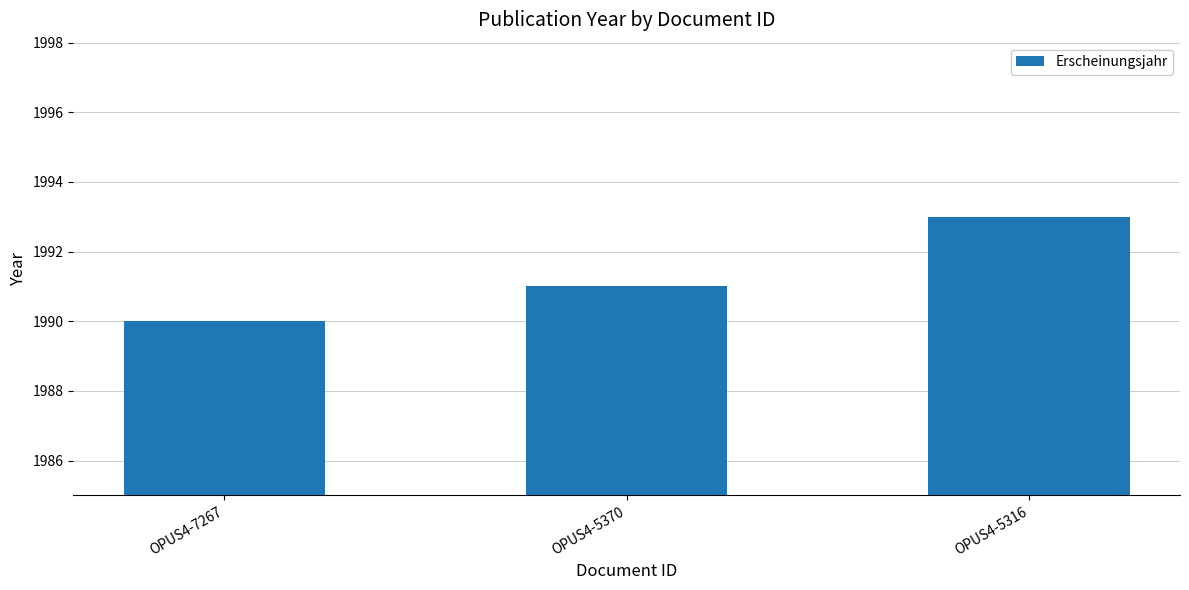

Reading right to left, transcribe all the data shown in this chart.

OPUS4-5316=1993	OPUS4-5370=1991	OPUS4-7267=1990